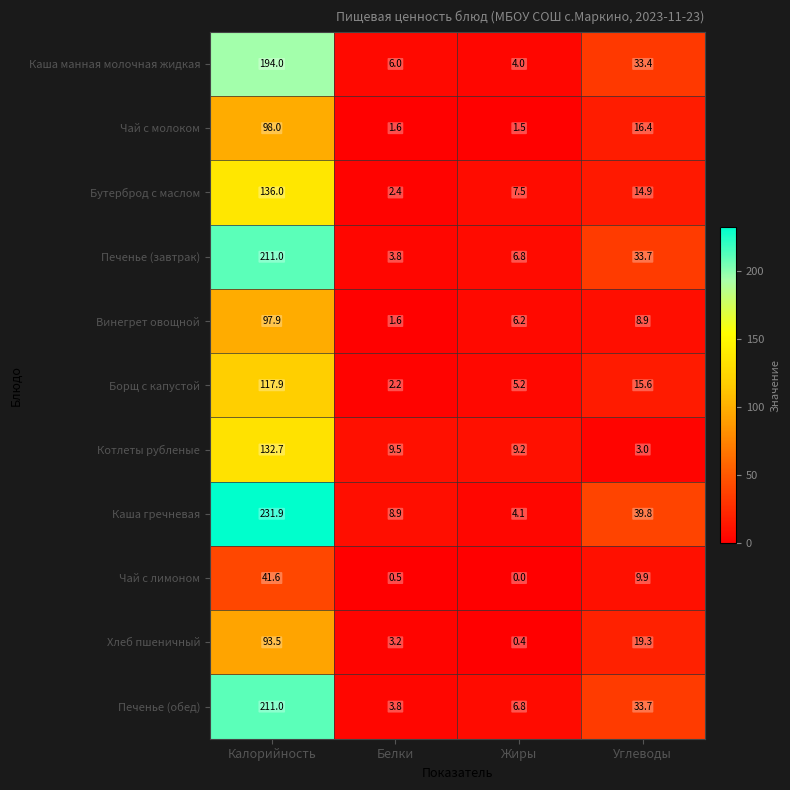

Which series has the largest range (max minus min)?

Каша гречневая